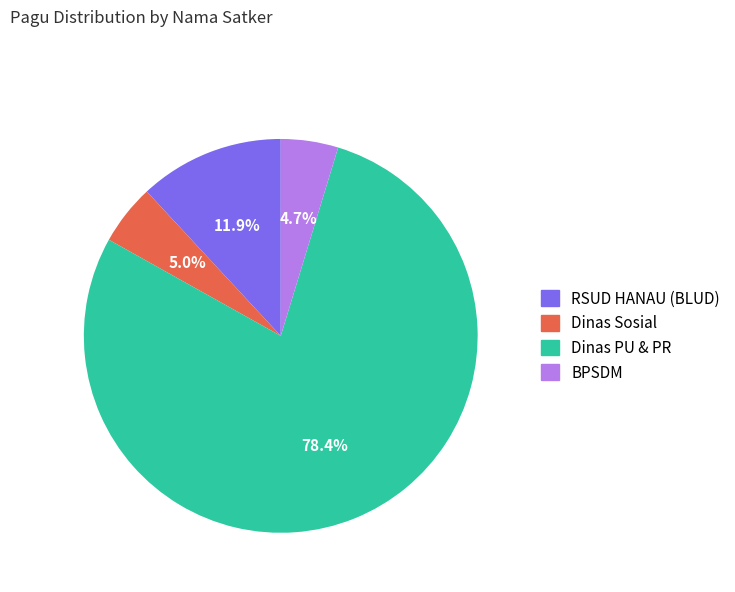

Is there a majority slice in this chart?

Yes